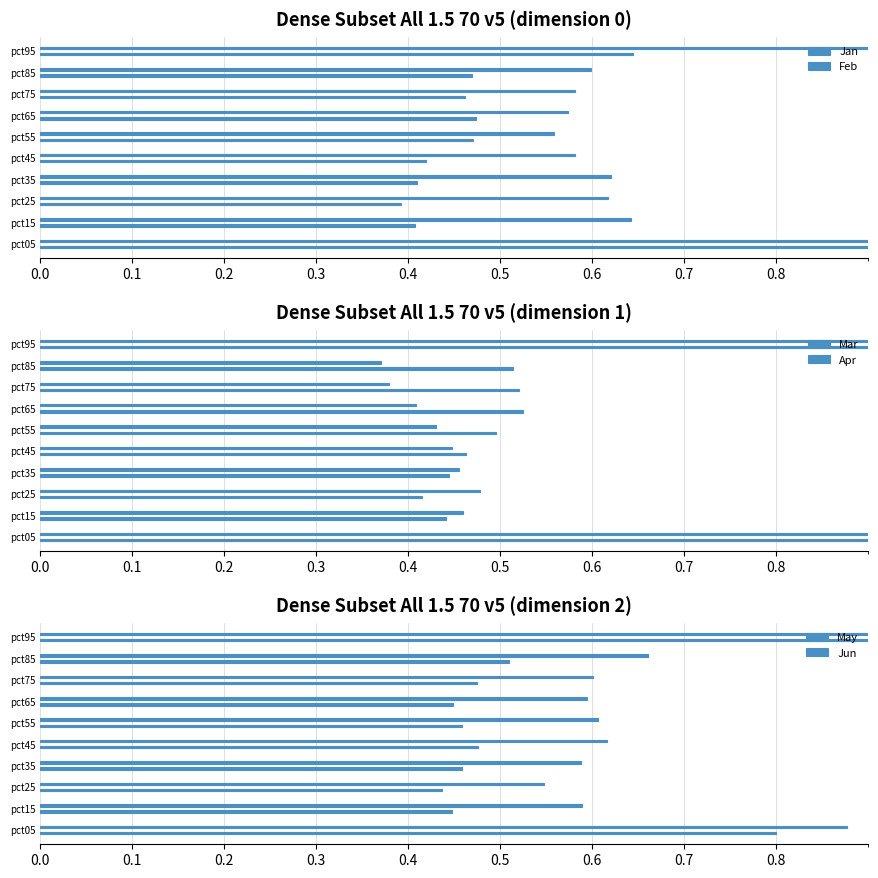

The Jun series shows 0.3 at pct85. True or false?

False